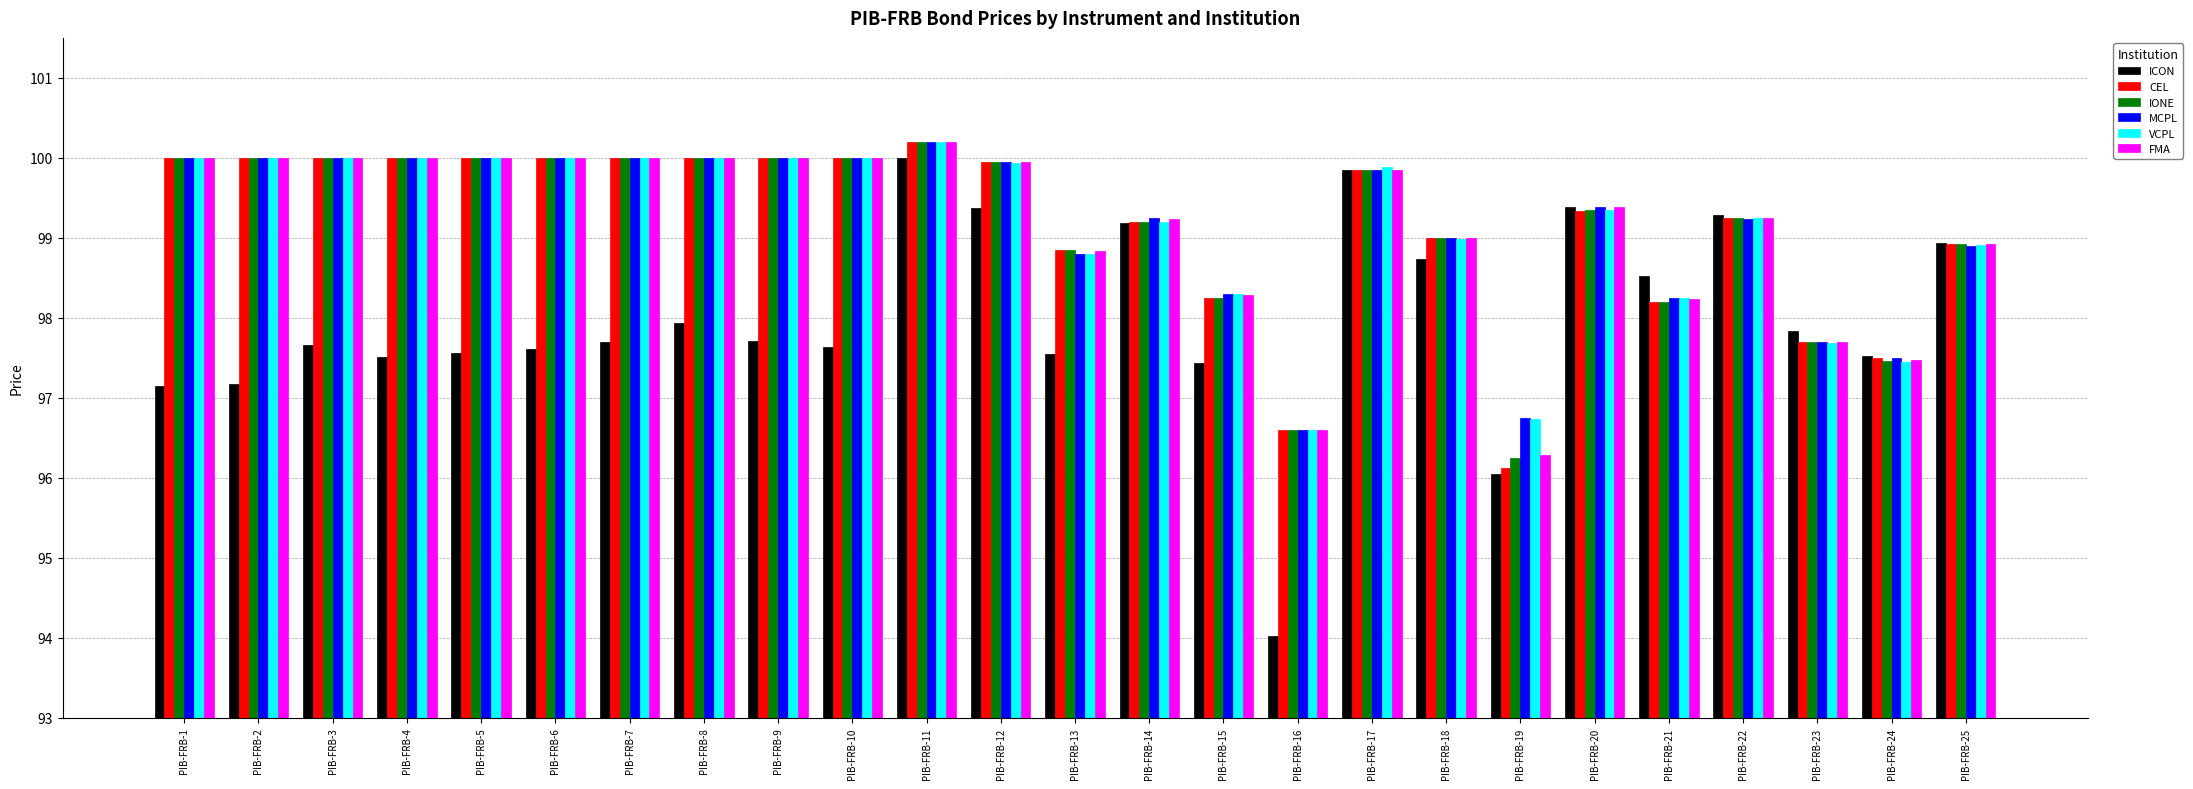

What are all the series names shown in the legend?

ICON, CEL, IONE, MCPL, VCPL, FMA